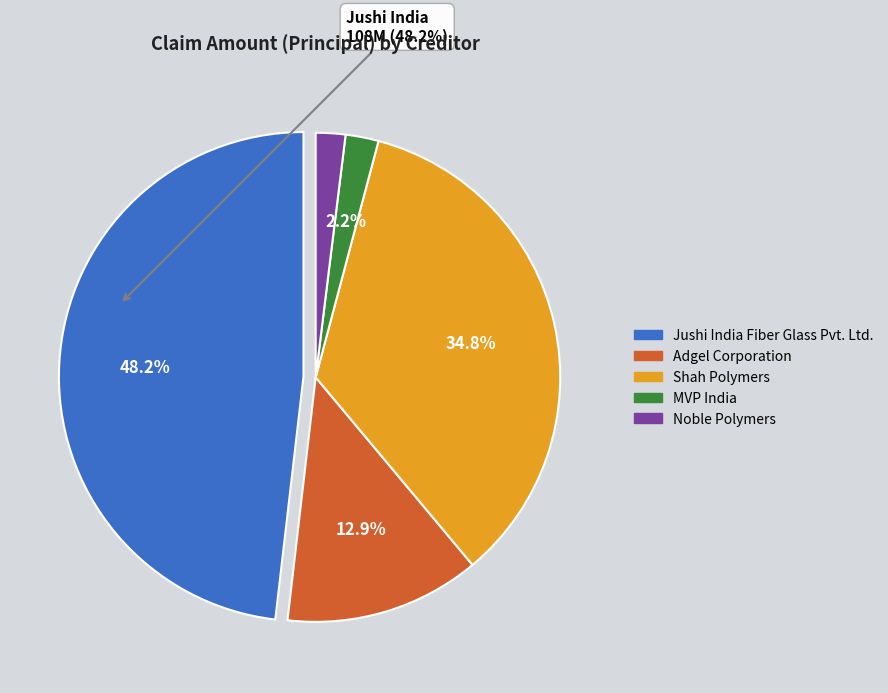

Is there a majority slice in this chart?

No